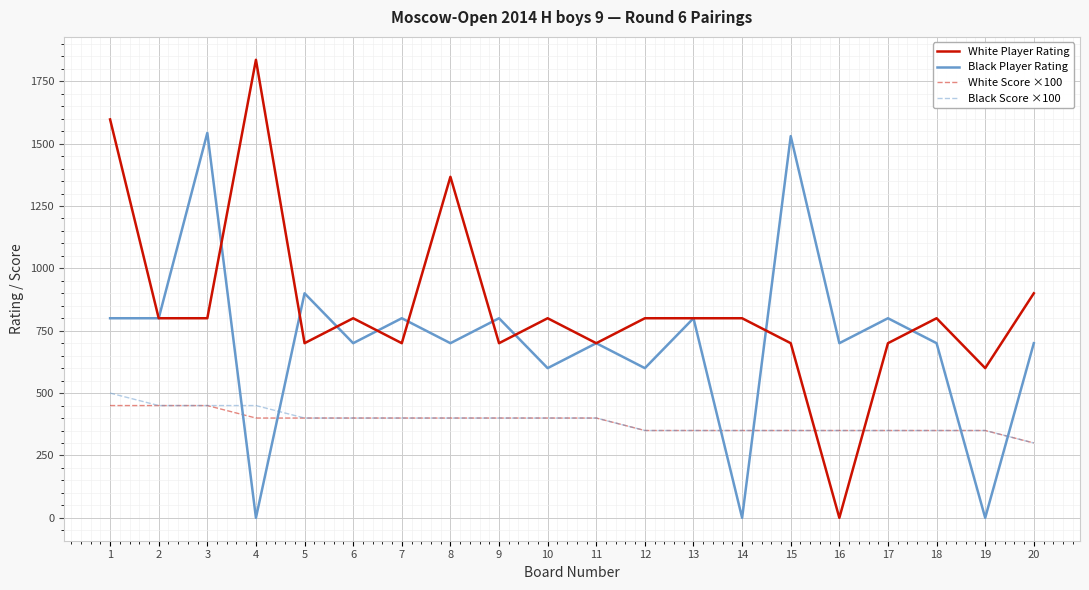

What is the total value across all series at 6?

2300